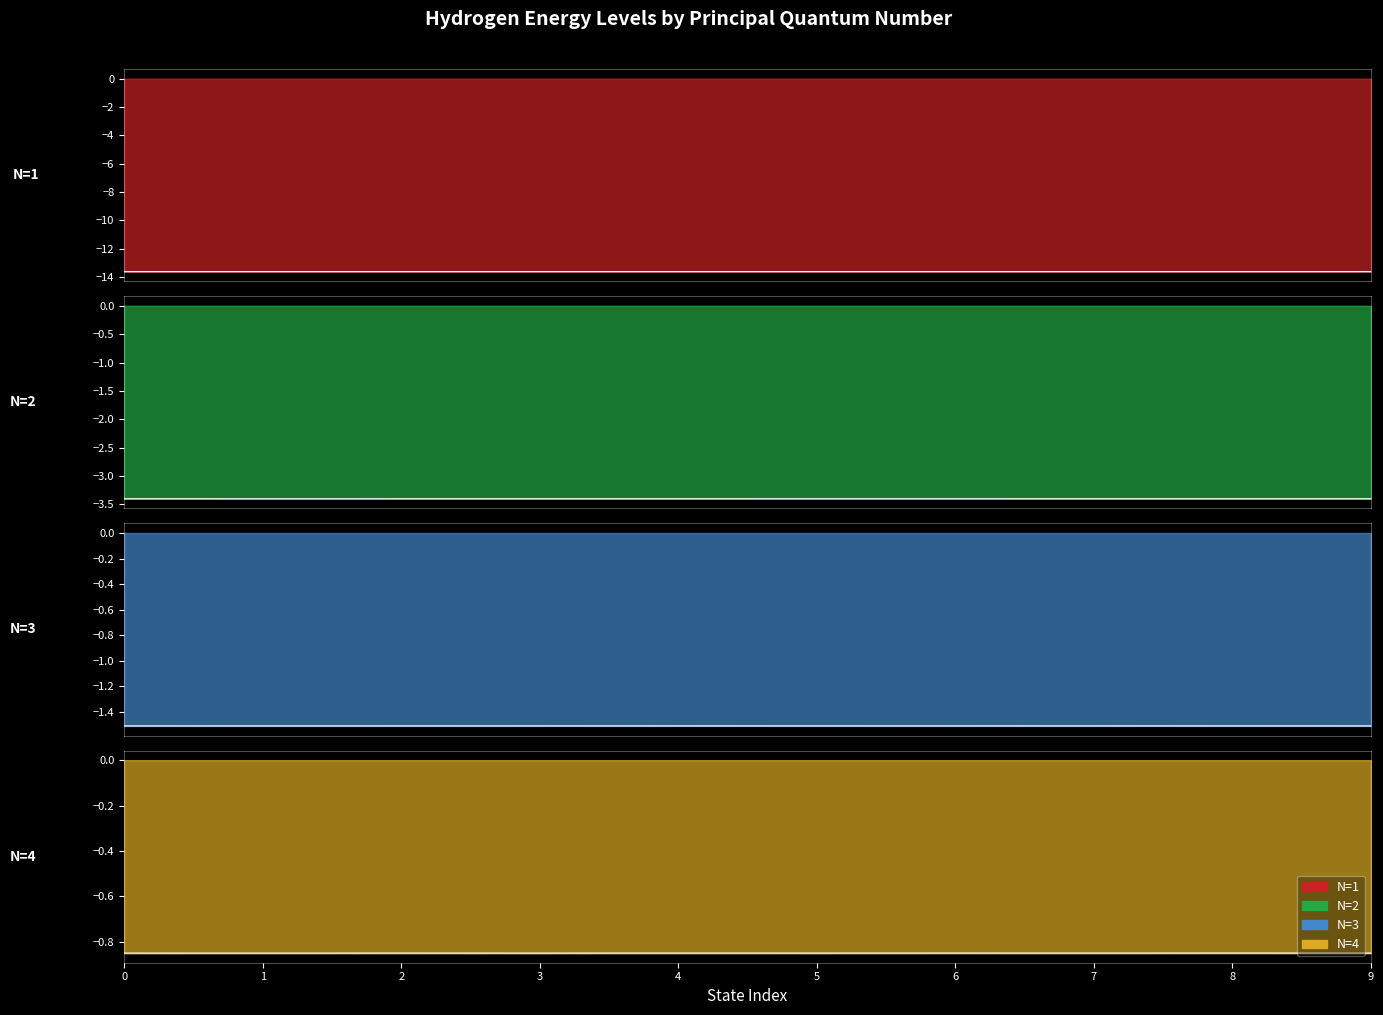

True or false: l and E intersect in this chart.

False